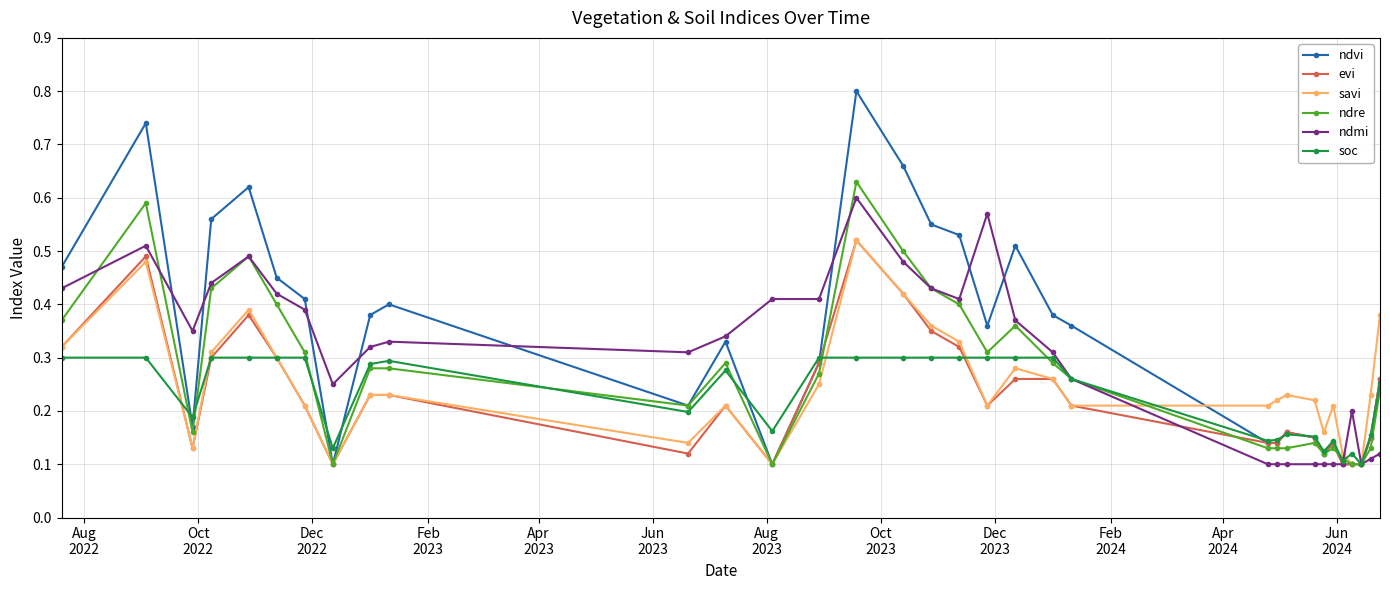

What are all the series names shown in the legend?

ndvi, evi, savi, ndre, ndmi, soc